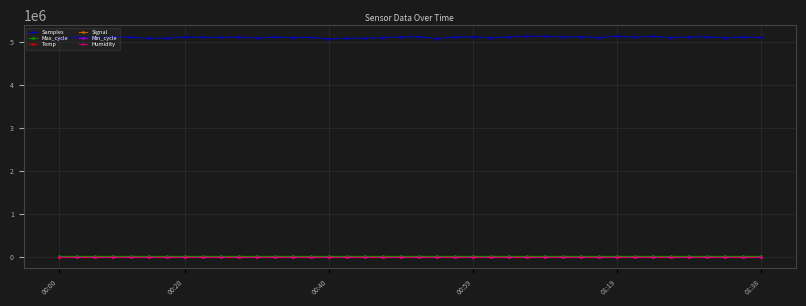

True or false: Humidity and Samples intersect in this chart.

False